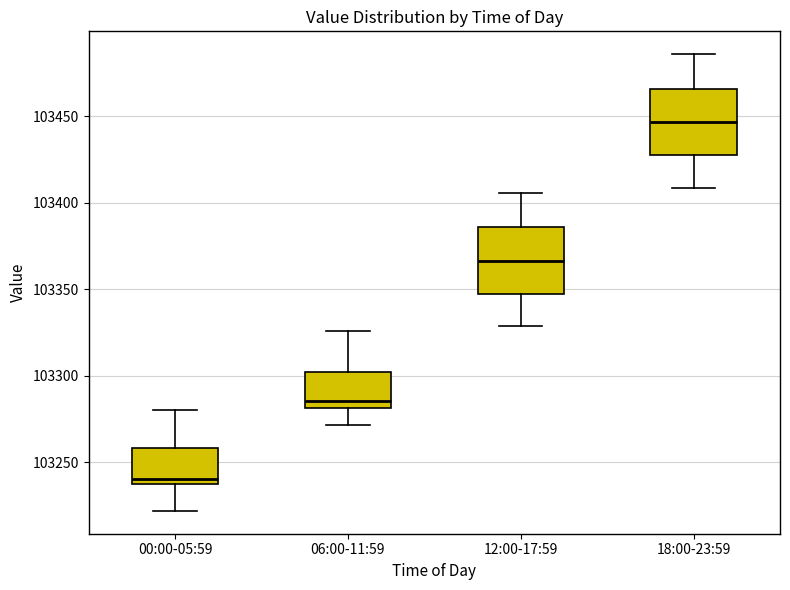

Reading left to right, transcribe this box plot: for each box, give where its median line is, the range the box spans, and where its two whiskers end, as read against the y-axis. The values are not printed on the chart, so give them approximately, as read against the axis.

00:00-05:59: median 103240 (just above the box's lower edge), box 103240 to 103260, whiskers 103220 to 103280
06:00-11:59: median 103285, box 103280 to 103300, whiskers 103270 to 103325
12:00-17:59: median 103365, box 103350 to 103385, whiskers 103330 to 103405
18:00-23:59: median 103445, box 103430 to 103465, whiskers 103410 to 103485